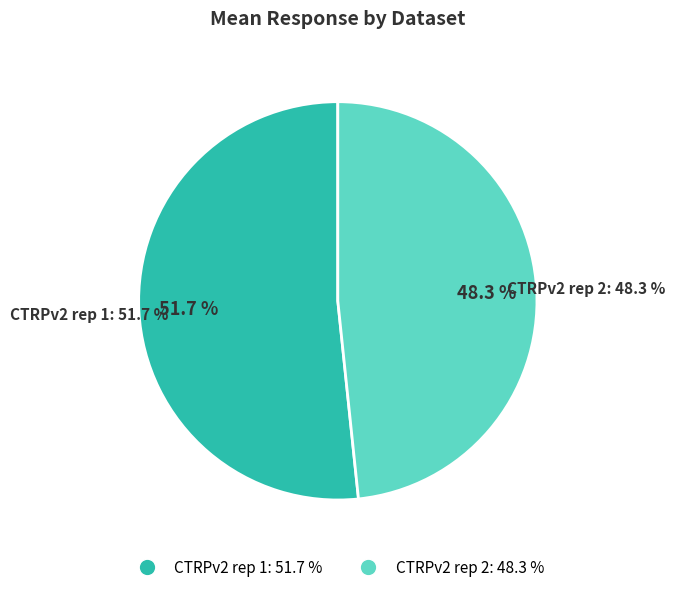

At 2, list the series in order from largest to smallest.

CTRPv2 rep 1, CTRPv2 rep 2